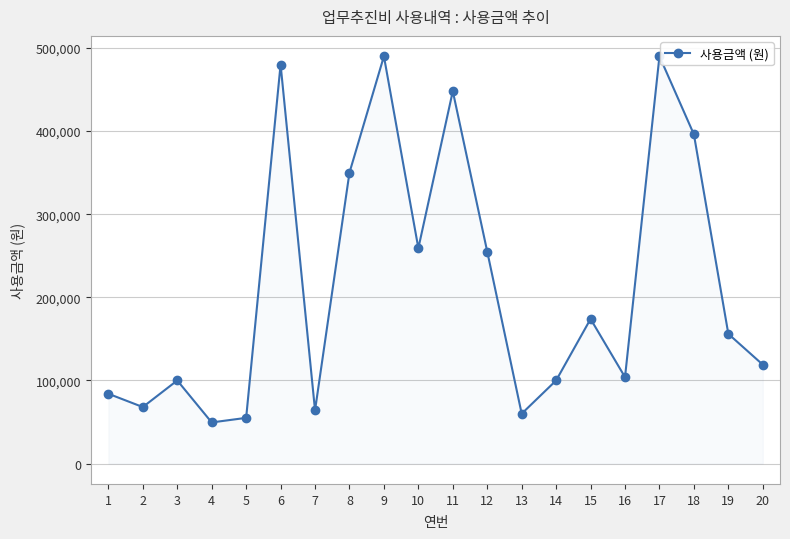

How many lines are shown in the chart?

1